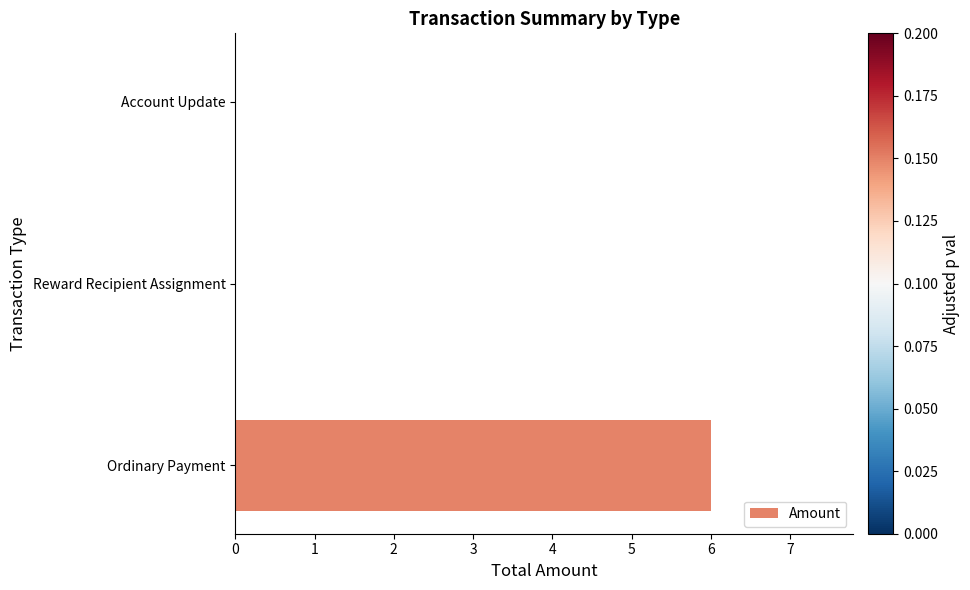

What is the sum of the values at Ordinary Payment and Account Update?

6